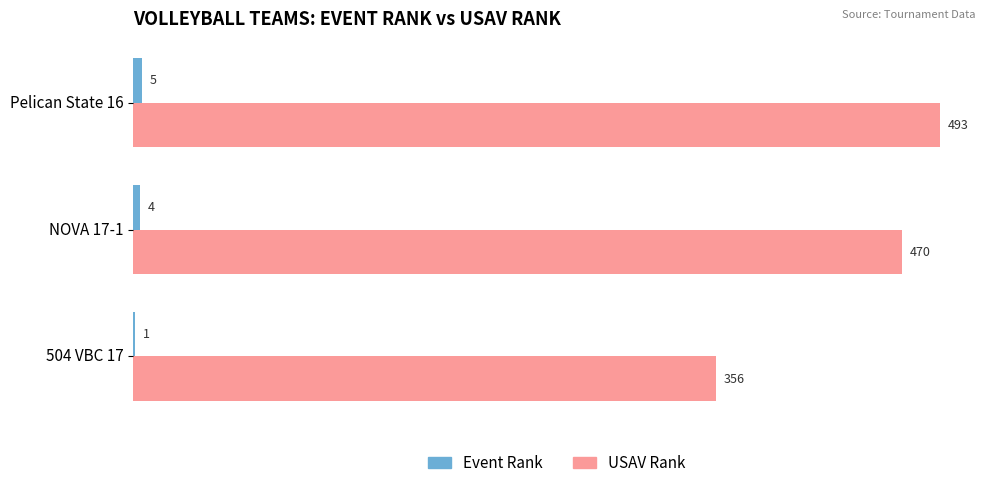

How many USAV Rank values are between 356 and 493?

3